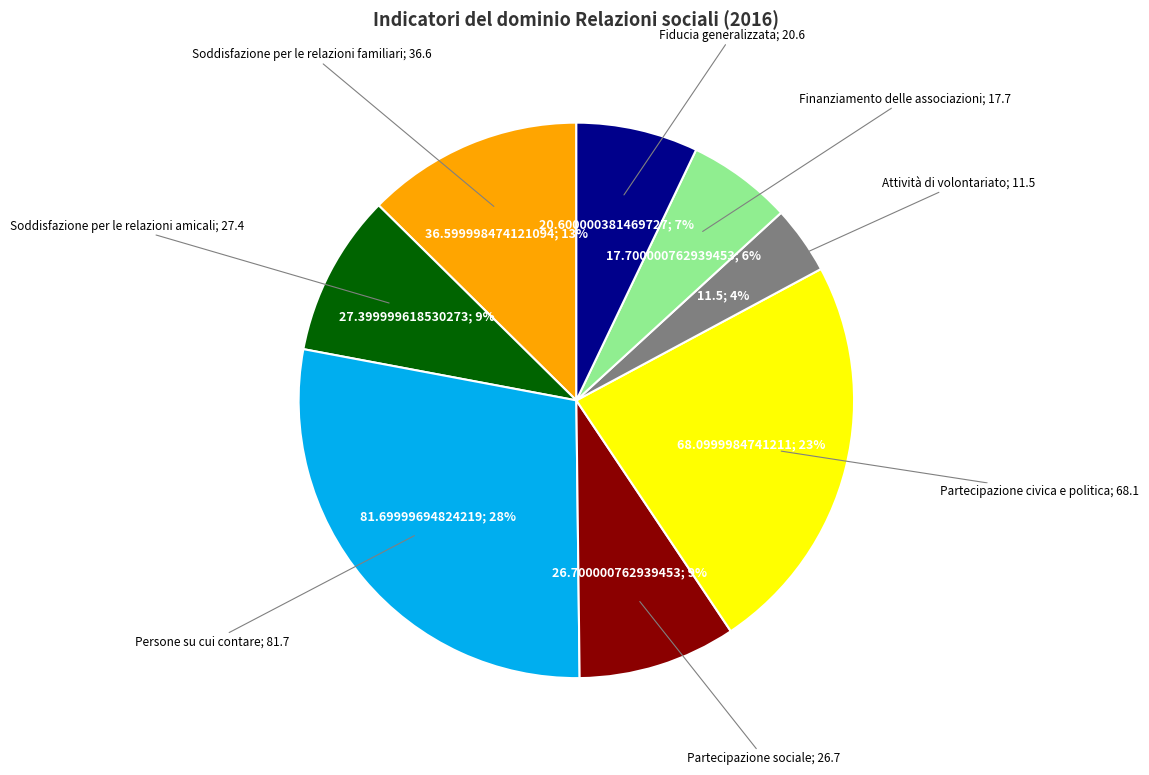

To the nearest percent, what is the average slice percentage?

12%